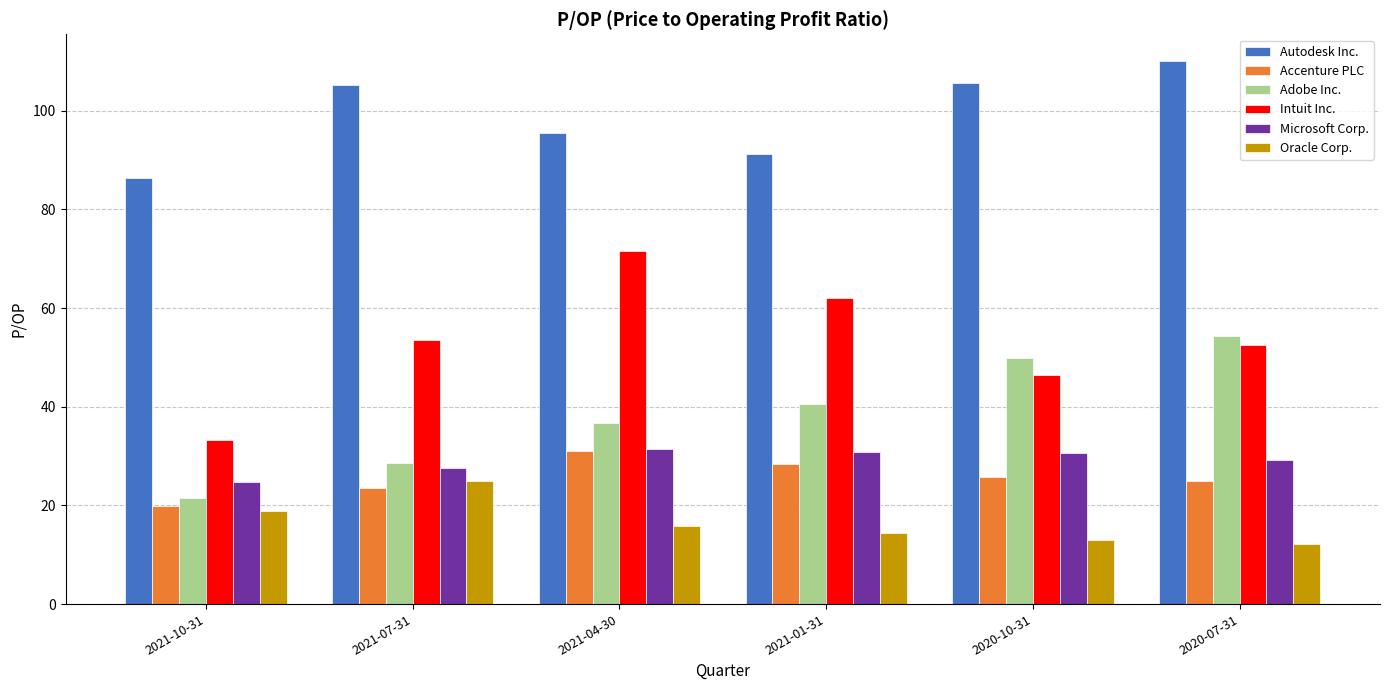

List the labels in order of Adobe Inc. value, largest first.

2020-07-31, 2020-10-31, 2021-01-31, 2021-04-30, 2021-07-31, 2021-10-31